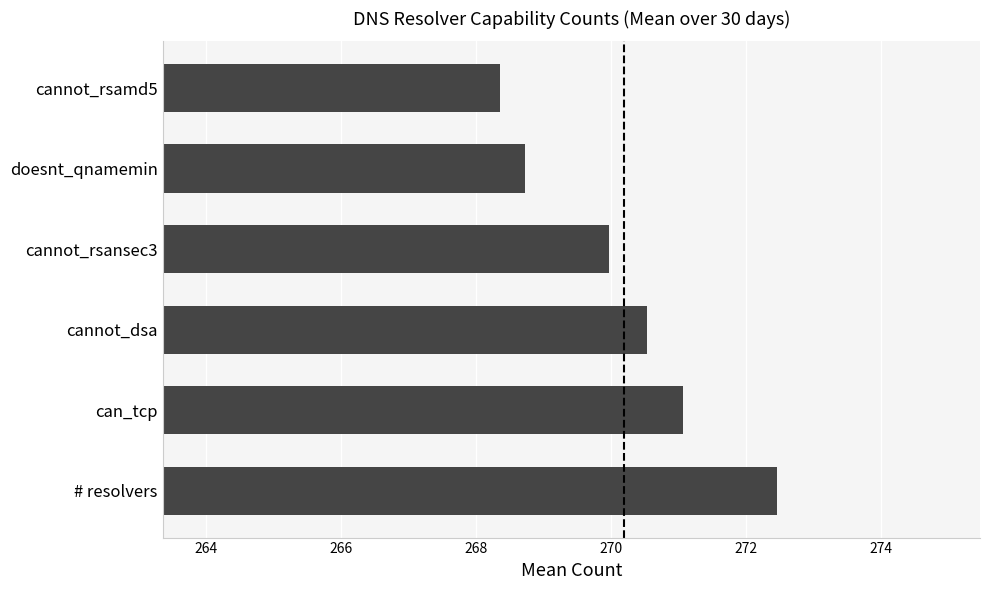

List the labels in order of value, largest first.

# resolvers, can_tcp, cannot_dsa, cannot_rsansec3, doesnt_qnamemin, cannot_rsamd5